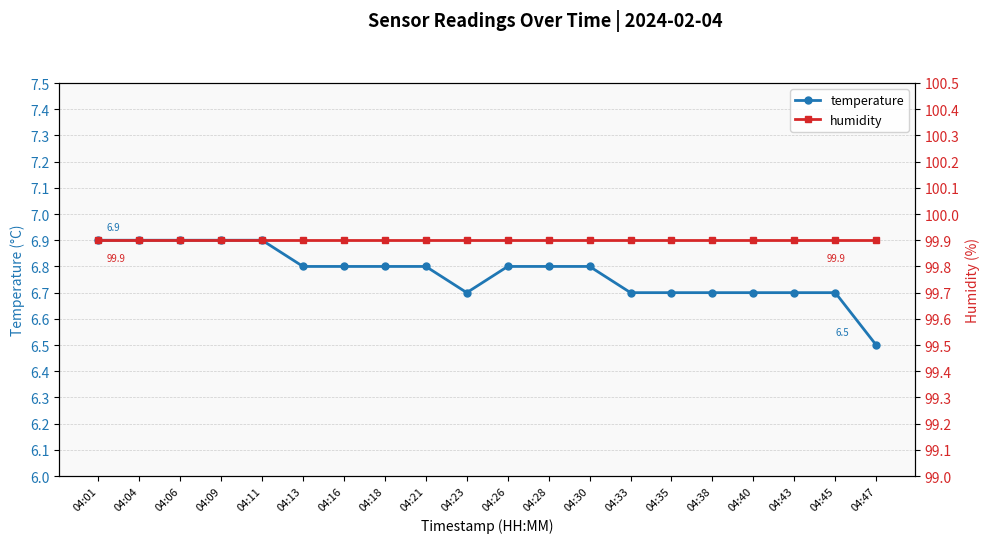

Between 04:13 and 04:23, which series saw the biggest shift?

temperature